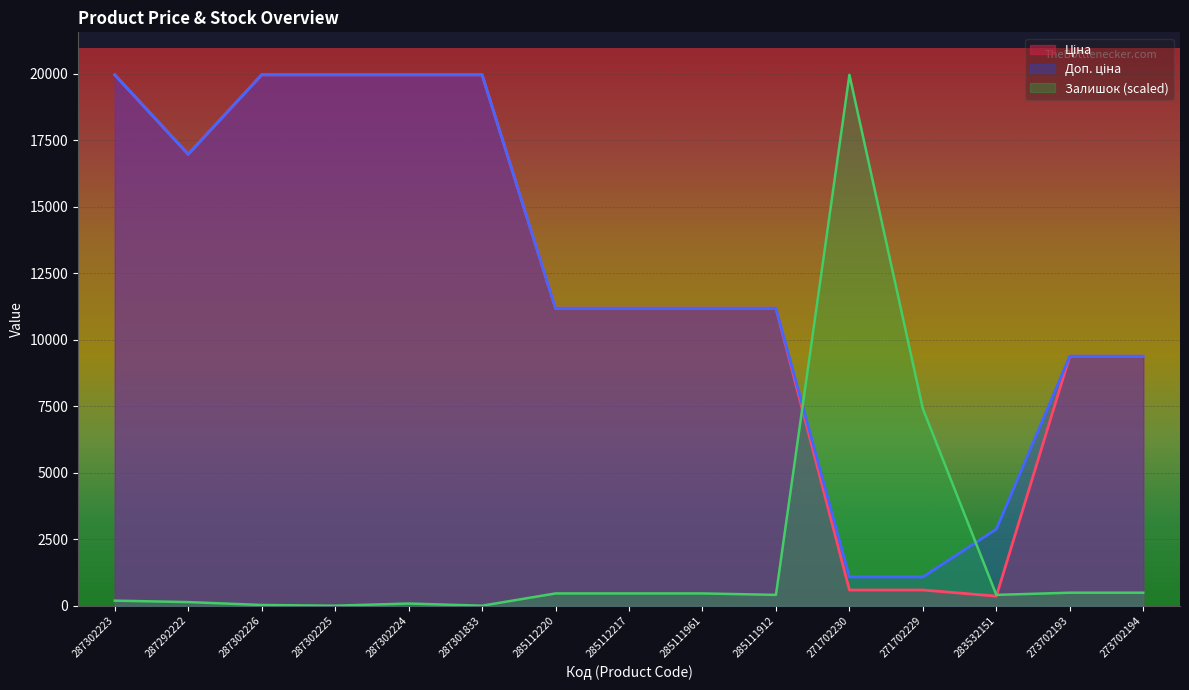

Reading left to right, transcribe all the data shown in this chart.

Ціна: 287302223=19964.2	287292222=16976.3	287302226=19964.2	287302225=19964.2	287302224=19964.2	287301833=19964.2	285112220=11188.2	285112217=11188.2	285111961=11188.2	285111912=11188.2	271702230=589.9	271702229=589.9	283532151=359.9	273702193=9384.0	273702194=9384.0
Доп. ціна: 287302223=19964.2	287292222=16976.3	287302226=19964.2	287302225=19964.2	287302224=19964.2	287301833=19964.2	285112220=11188.2	285112217=11188.2	285111961=11188.2	285111912=11188.2	271702230=1081.7	271702229=1081.7	283532151=2878.8	273702193=9384.0	273702194=9384.0
Залишок: 287302223=189.9	287292222=135.6	287302226=27.1	287302225=0.0	287302224=81.4	287301833=0.0	285112220=461.1	285112217=461.1	285111961=461.1	285111912=406.9	271702230=19964.2	271702229=7405.2	283532151=406.9	273702193=488.3	273702194=488.3